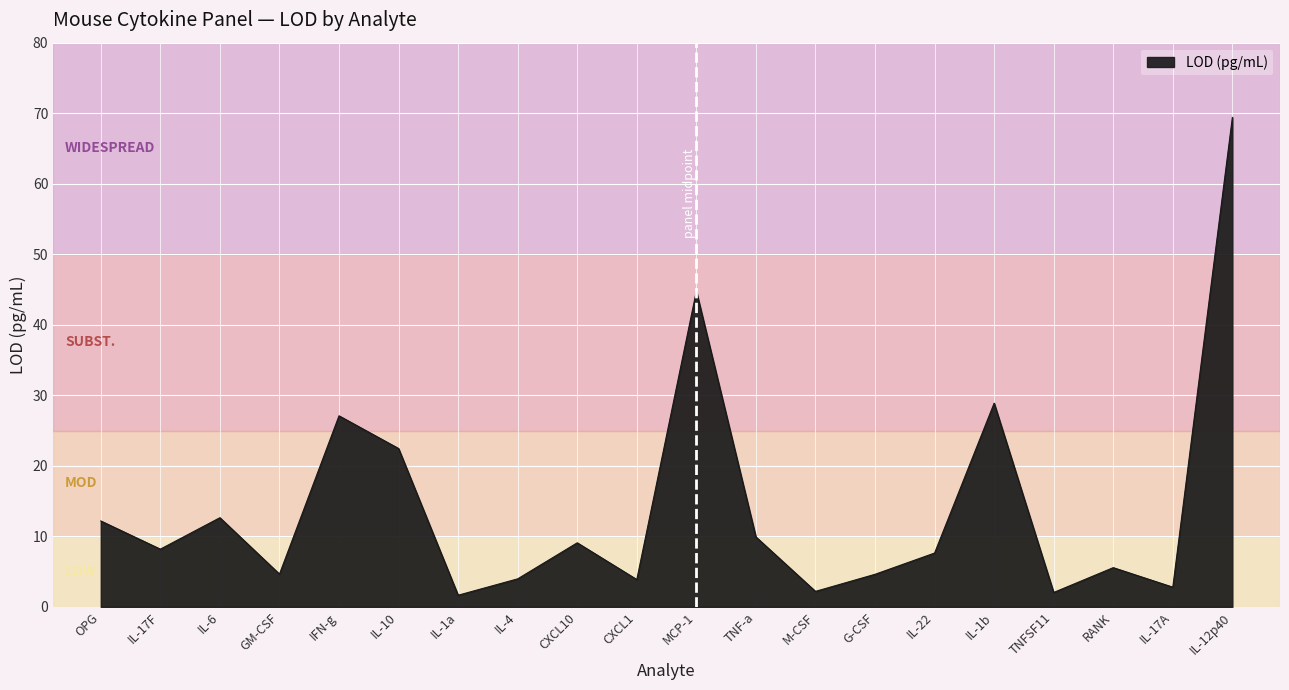

True or false: the data shows 114.2 at IL-12p40.

False